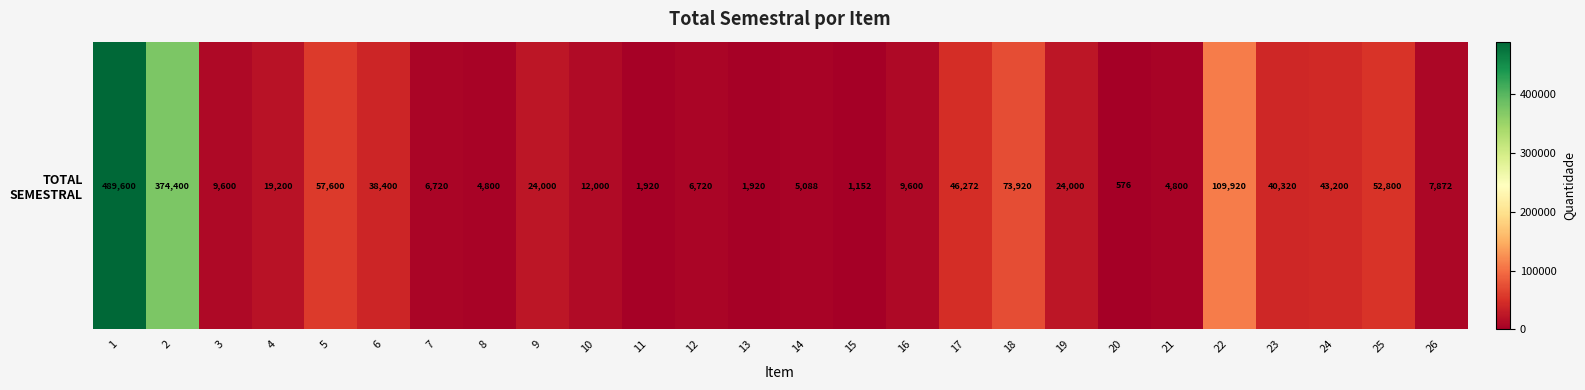

Which category has the lowest value across all series?

20